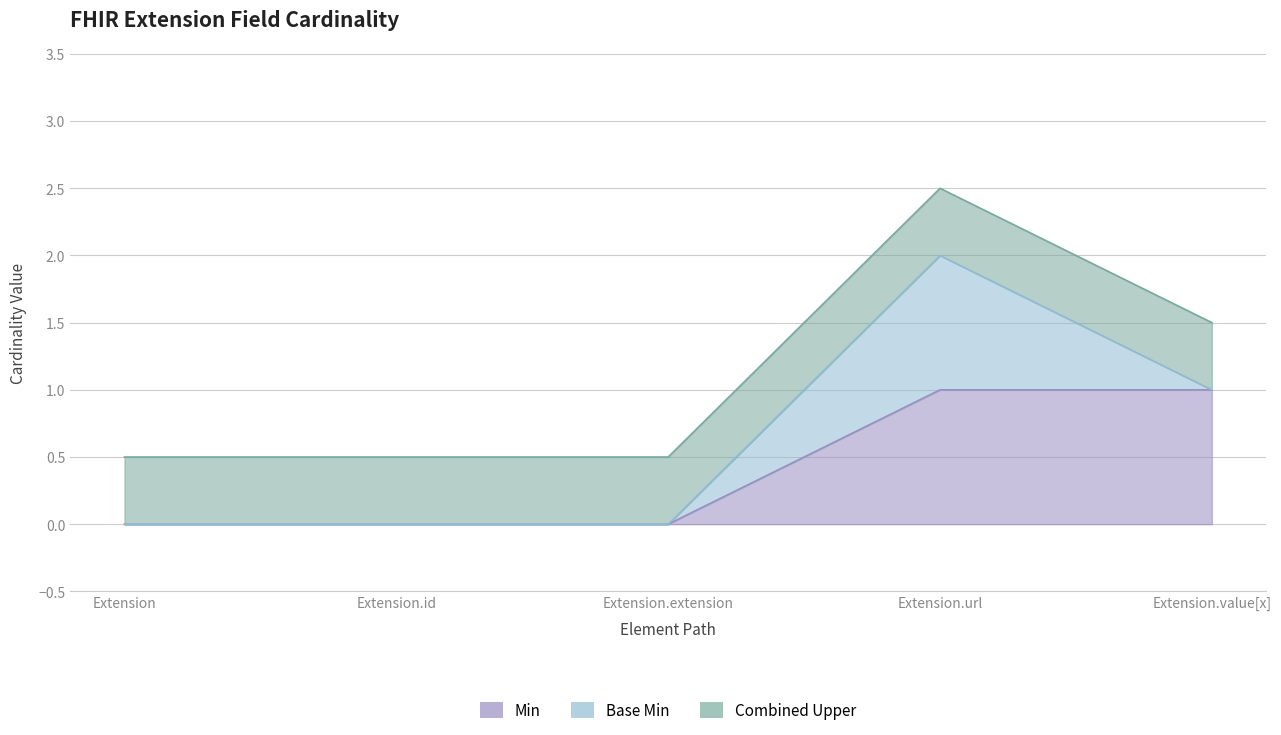

True or false: the data shows 0 at Extension.id.

True